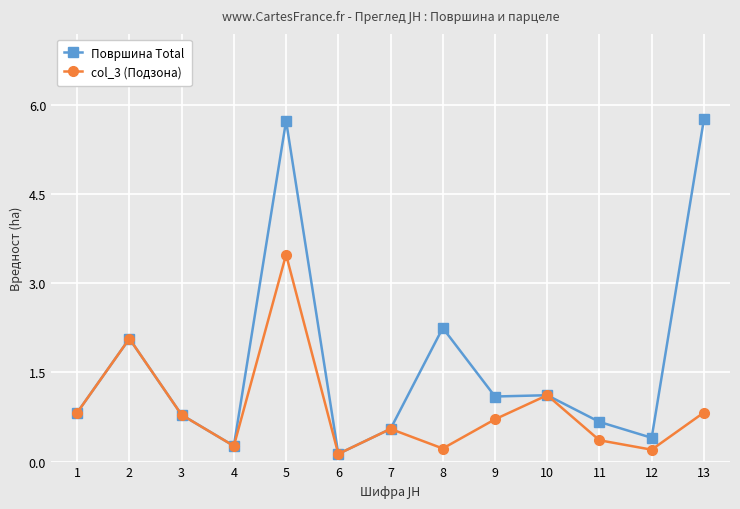

At which category does col_3 (Подзона) reach its first local valley?

4